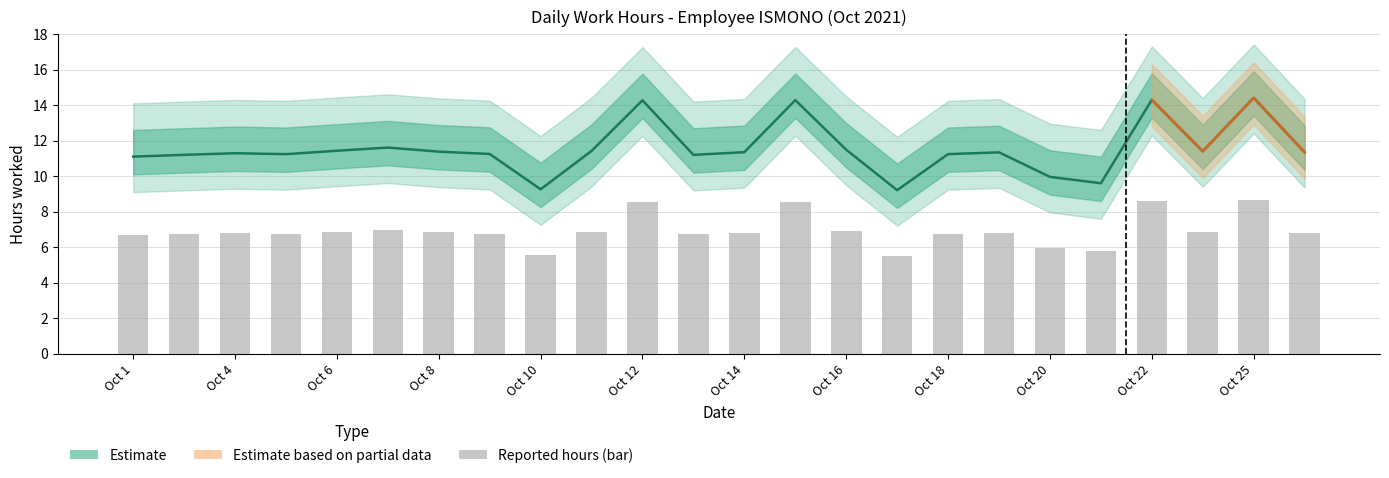

Count the number of categories in the chart.

24